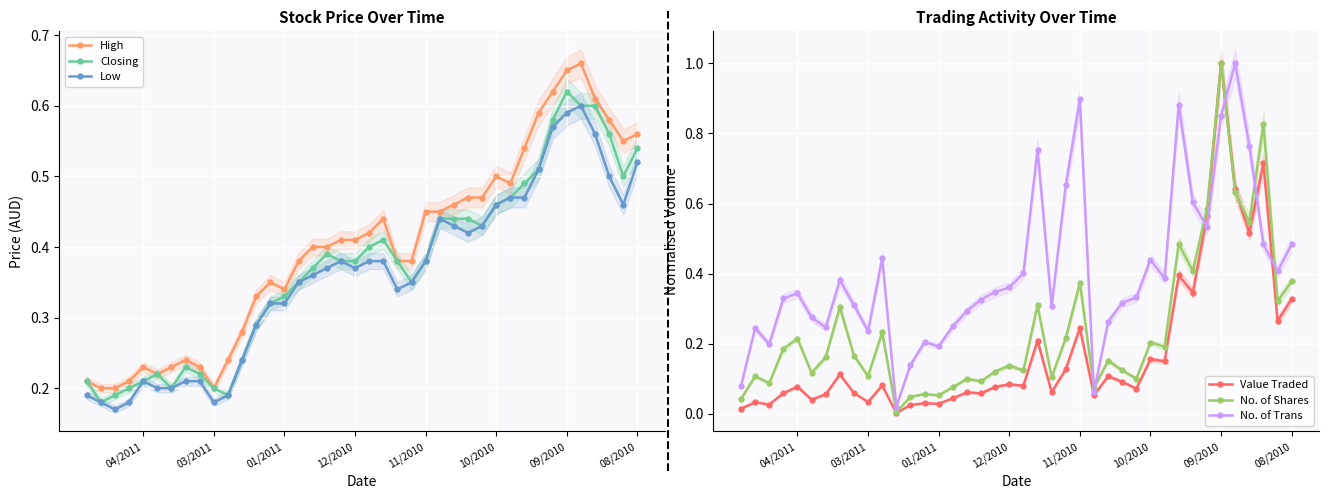

What are all the series names shown in the legend?

High, Closing, Low, Value Traded, No. of Shares, No. of Trans